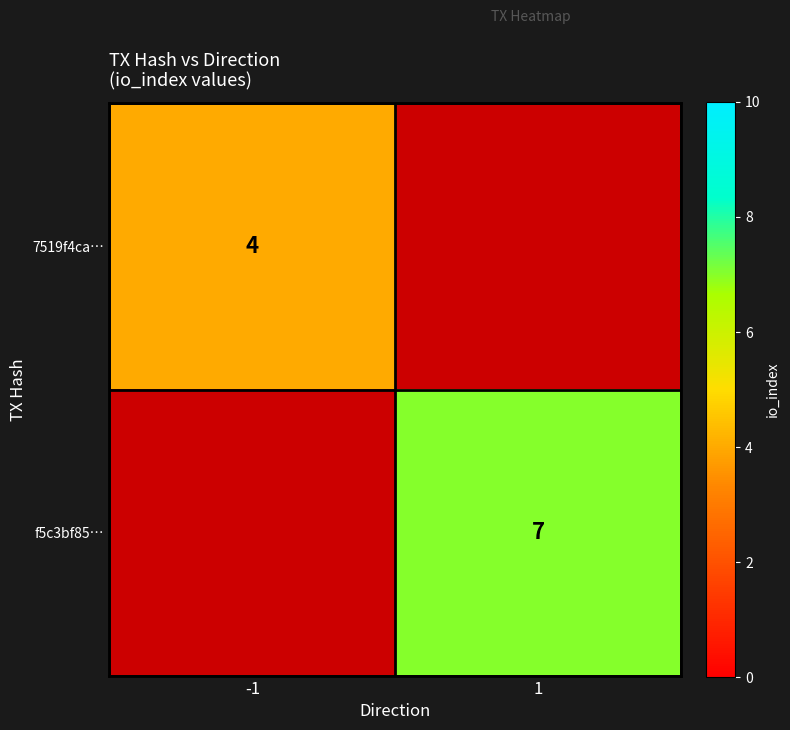

Between -1 and 1, which is larger?

1